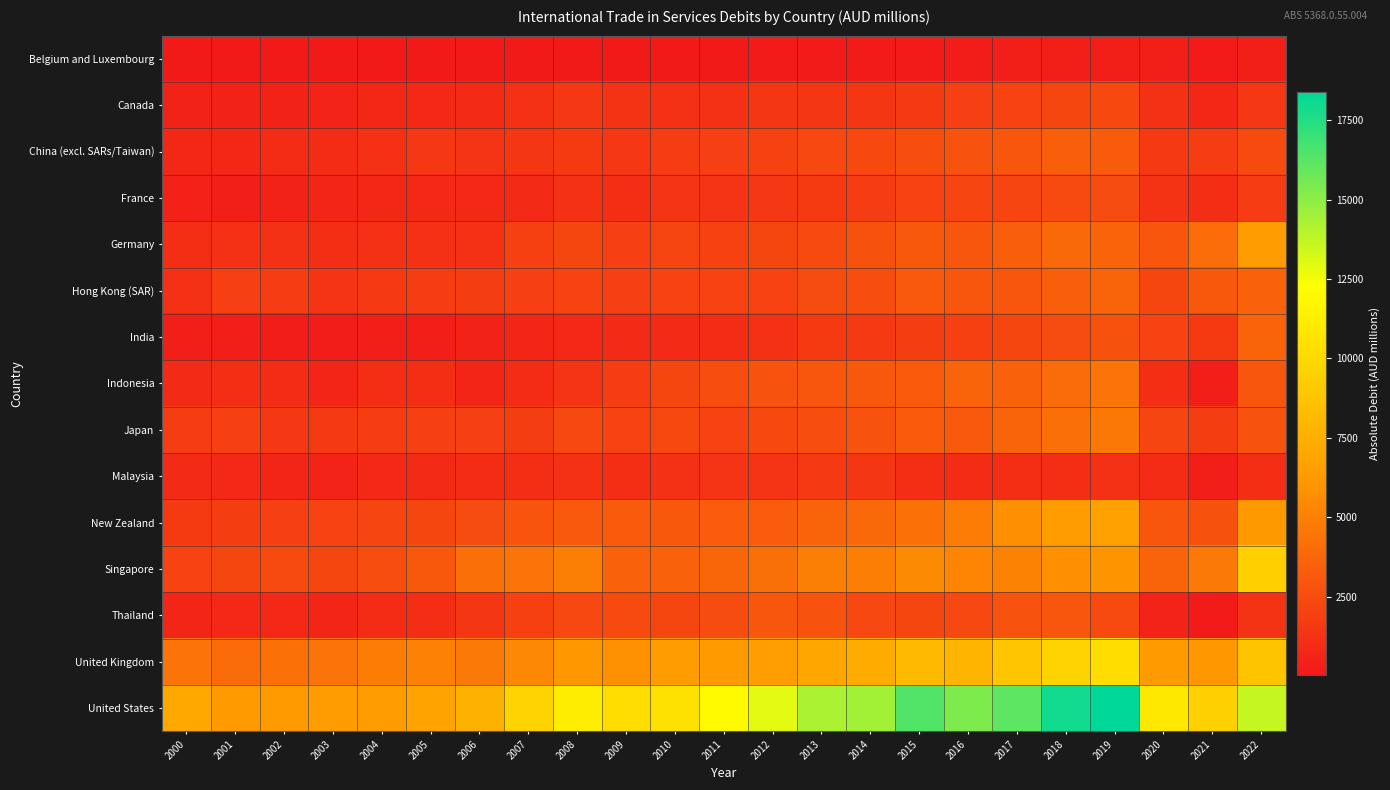

What is the spread (max minus min) of values at 2001?

6302